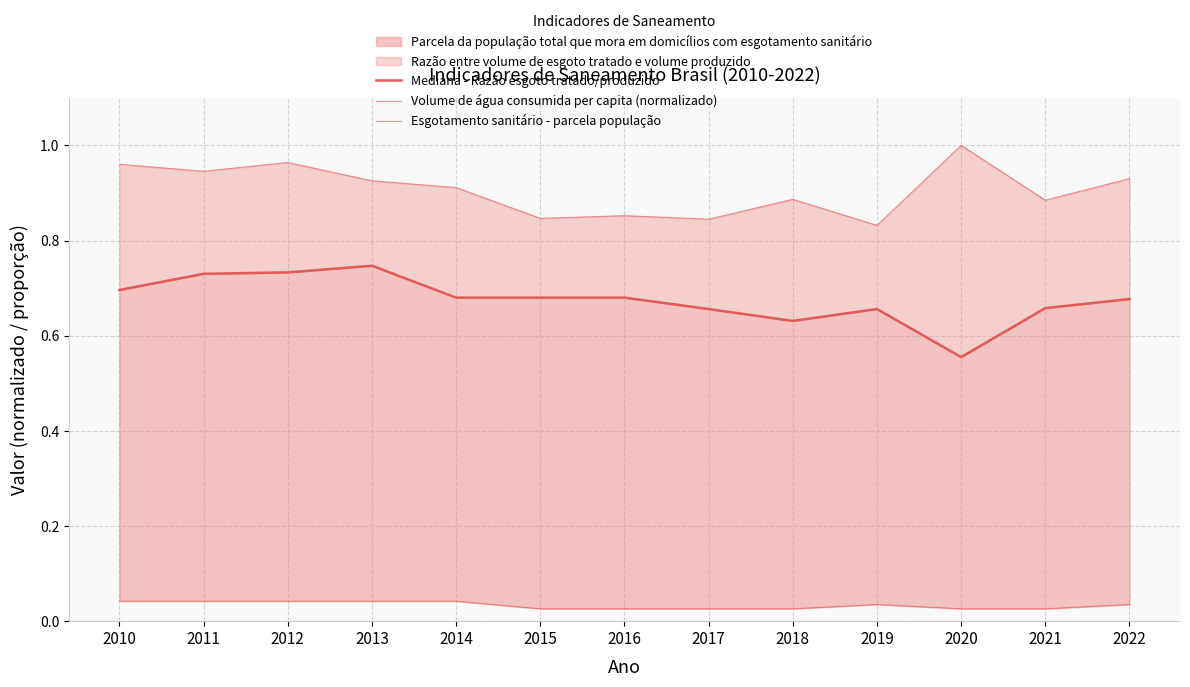

How many Mediana - Razão esgoto tratado/produzido values are between 0 and 1?

13